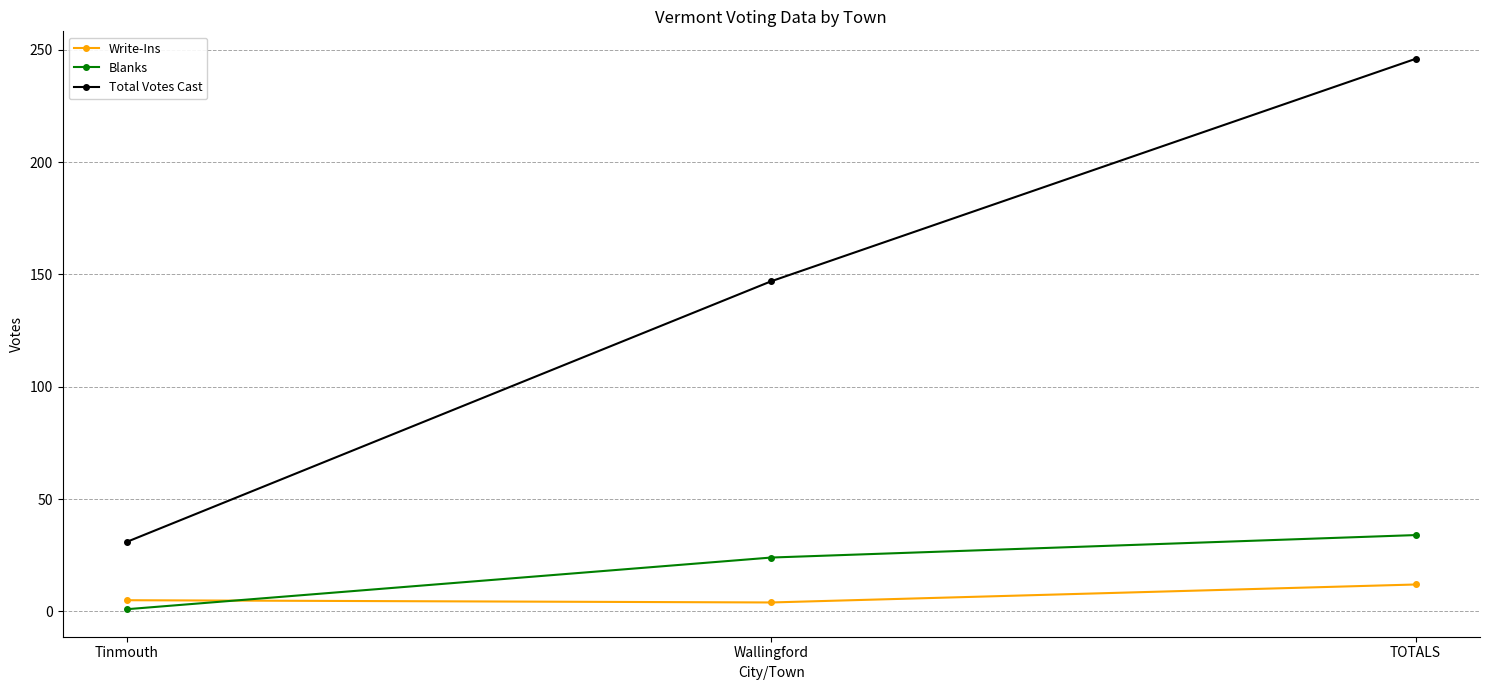

Count the Blanks values in the range 1 to 34.

3